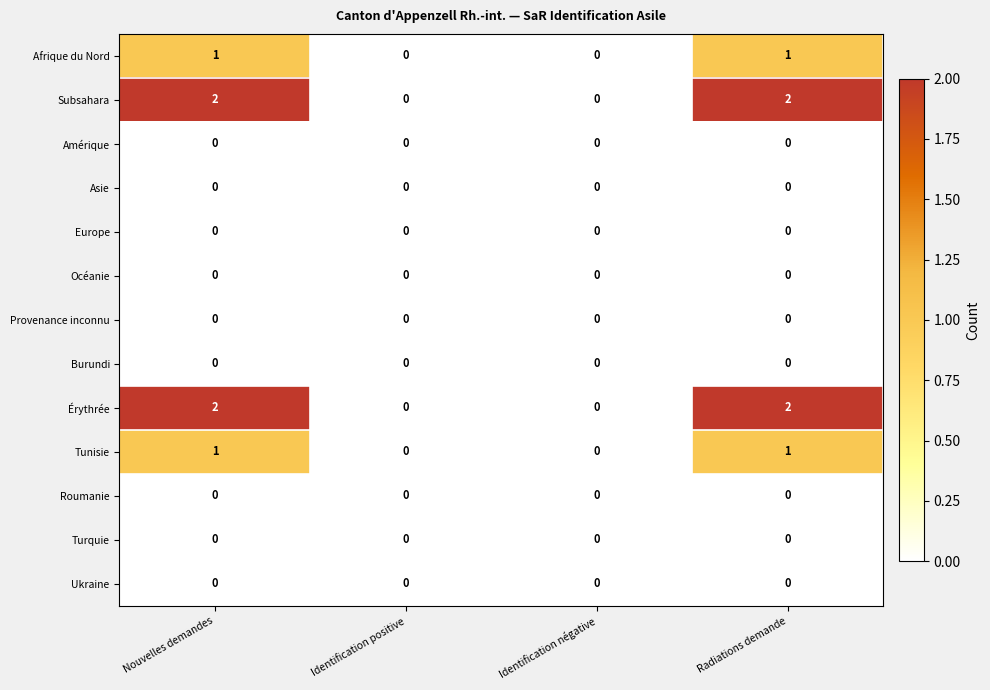

True or false: Érythrée has a value of 0 at Identification négative.

True